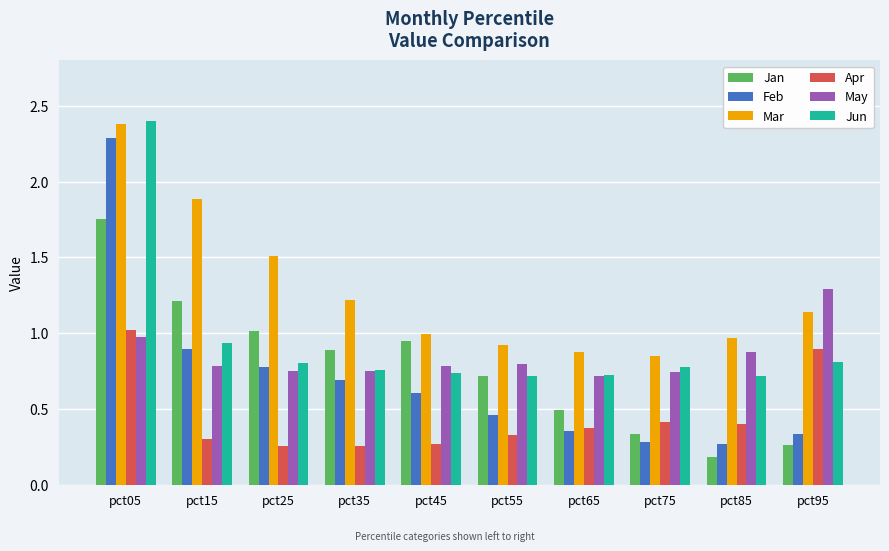

What is the difference between the maximum and minimum values in the Feb series?

2.0